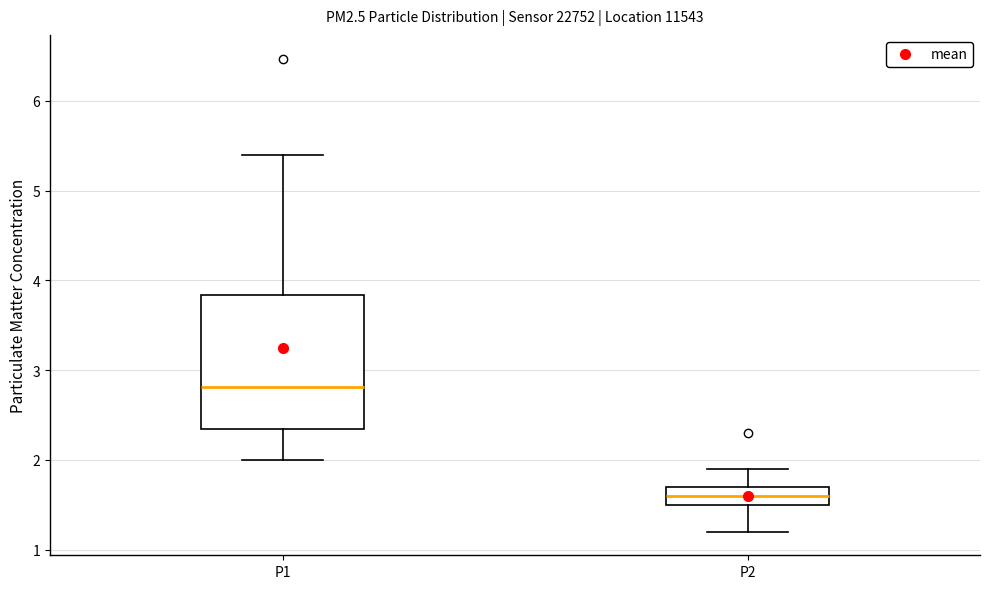

Which box is the tallest, from its lower edge to its upper edge?

P1